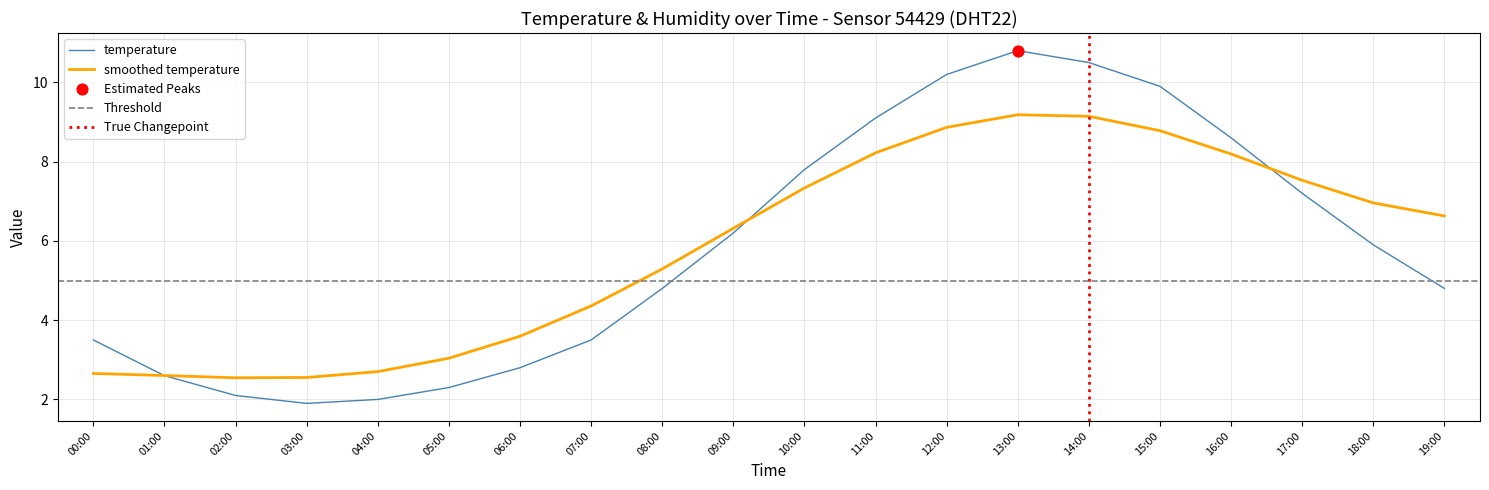

What is the change in value from 09:00 to 14:00?

+4.3